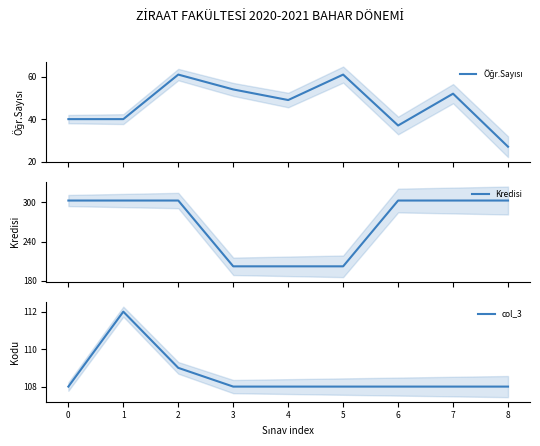

Reading left to right, transcribe all the data shown in this chart.

Öğr.Sayısı: 40	40	61	54	49	61	37	52	27
Kredisi: 303	303	303	202	202	202	303	303	303
col_3: 108	112	109	108	108	108	108	108	108